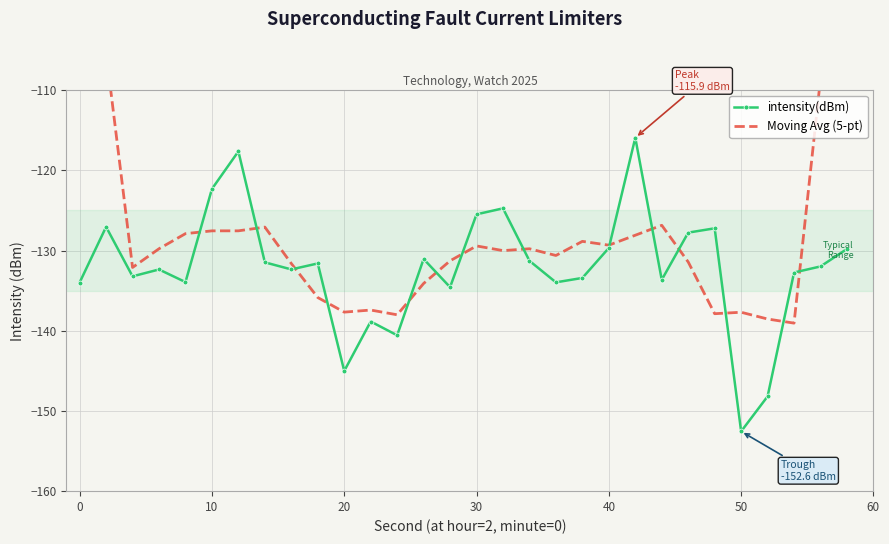

True or false: intensity(dBm) has more than 2 points higher than both neighbors.

True